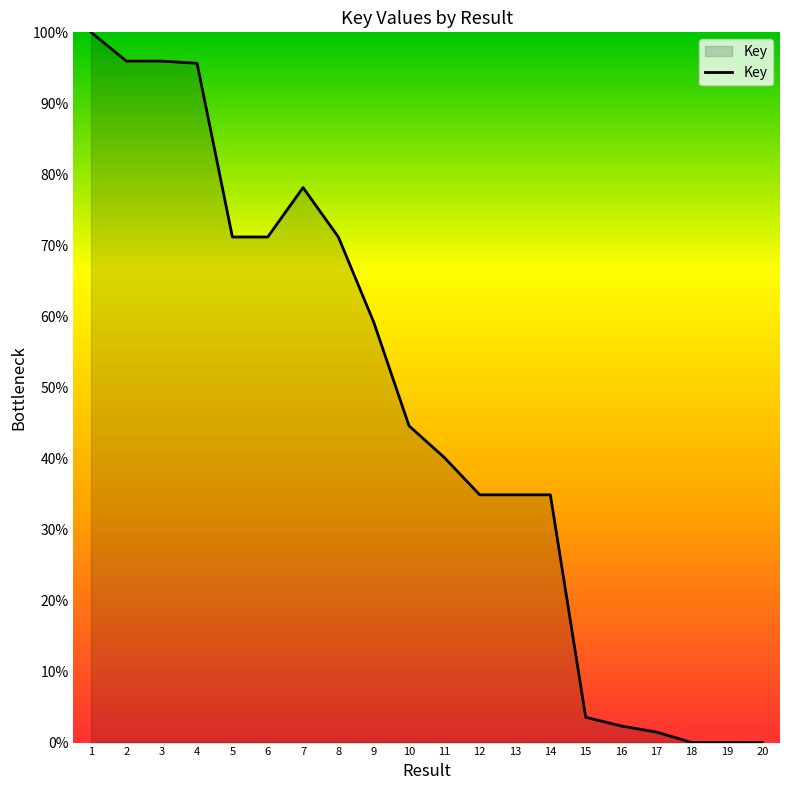

True or false: the data shows 146.1 at 3.

False